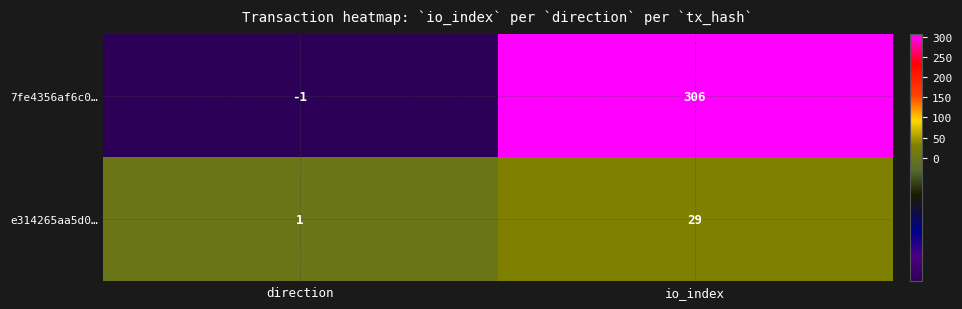

Where is 7fe4356af6c0… nearest to the value 152?

direction